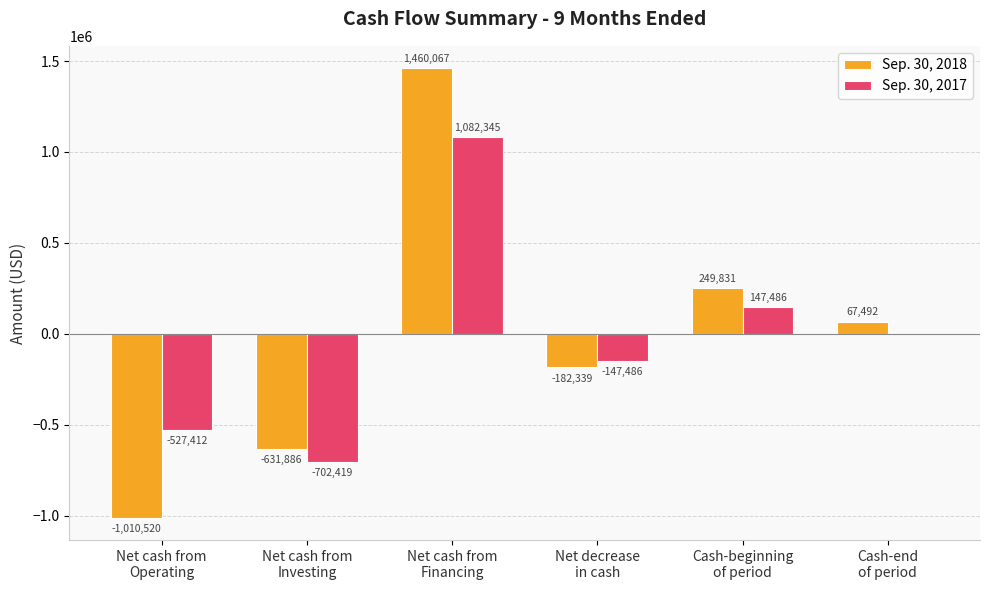

What is the sum of the Sep. 30, 2018 values at Net cash from
Operating and Cash-end
of period?

-943028